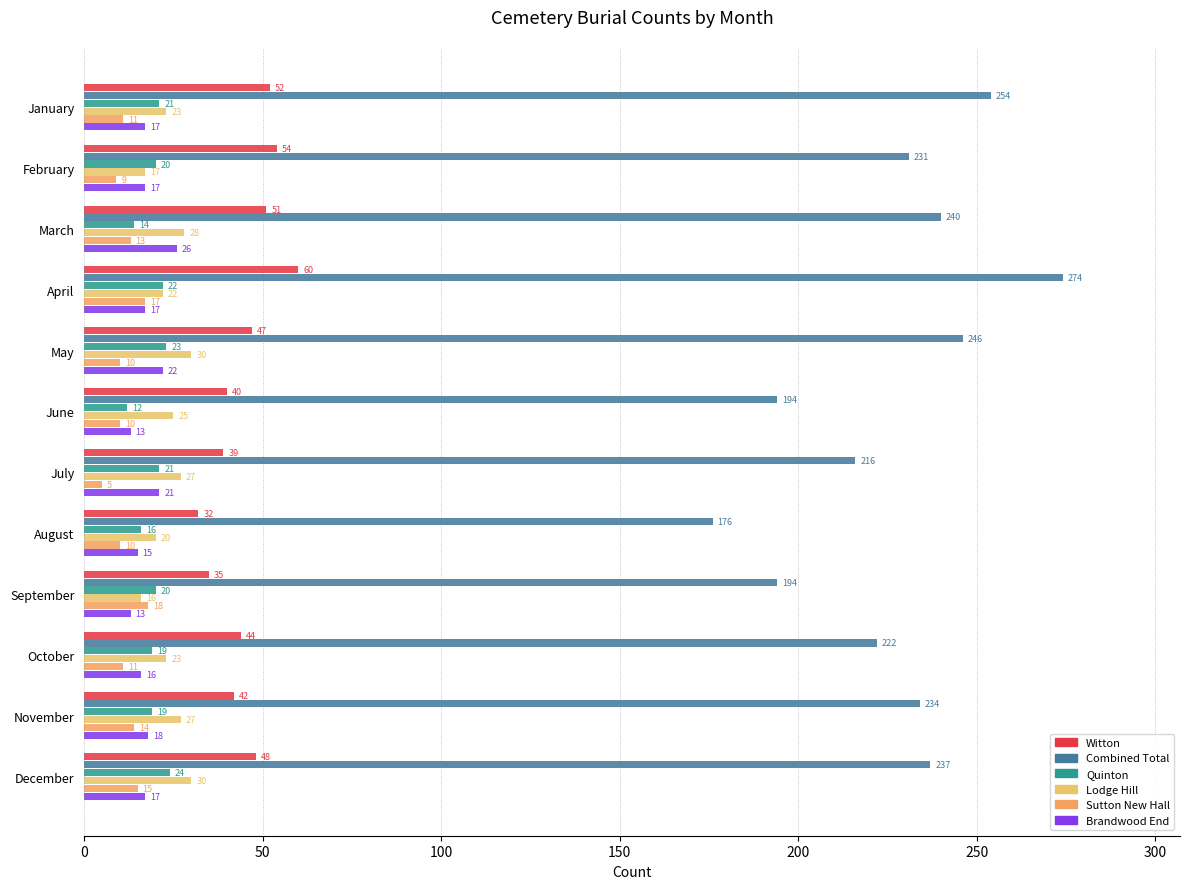

How many data points does each series have?

12